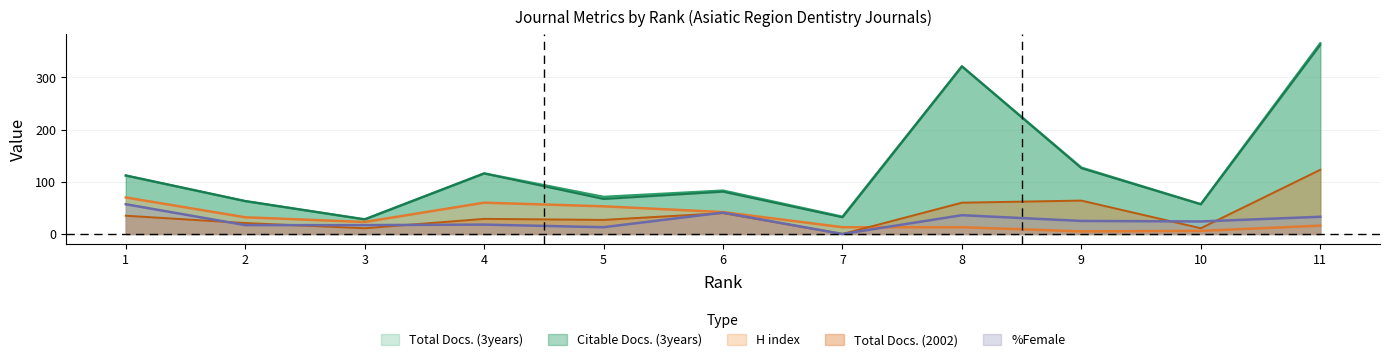

Which series has the widest spread of values?

Total Docs. (3years)